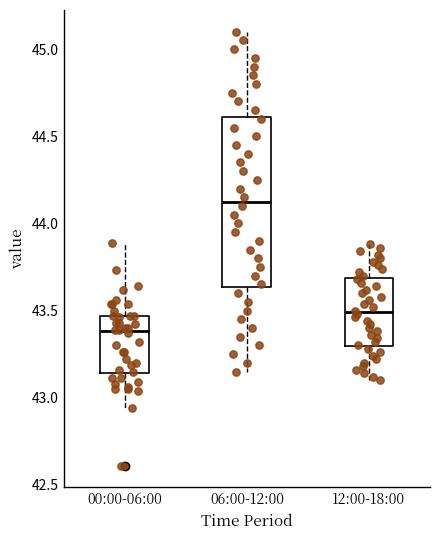

Which box's median line is the highest?

06:00-12:00